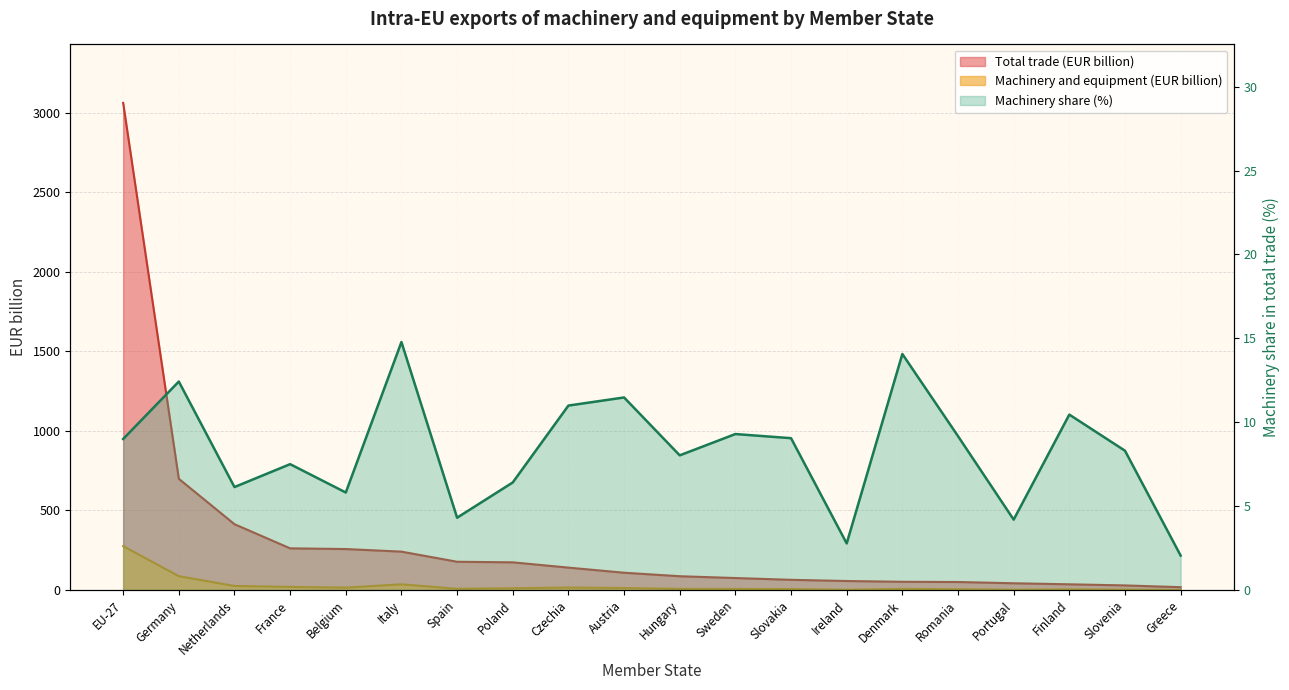

What is the difference between the Total trade (EUR million) values at France and EU-27?

2799.0